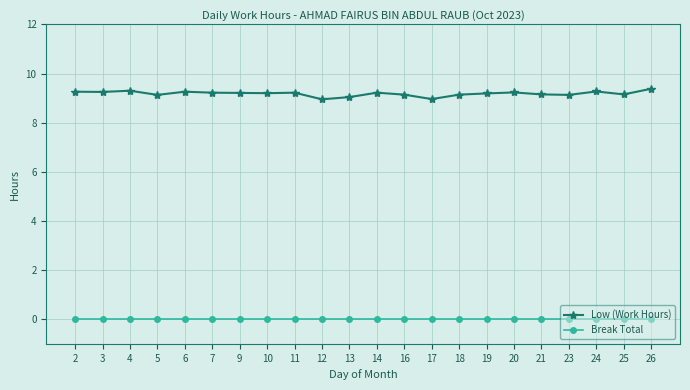

At which label does Low (Work Hours) first exceed 9?

2